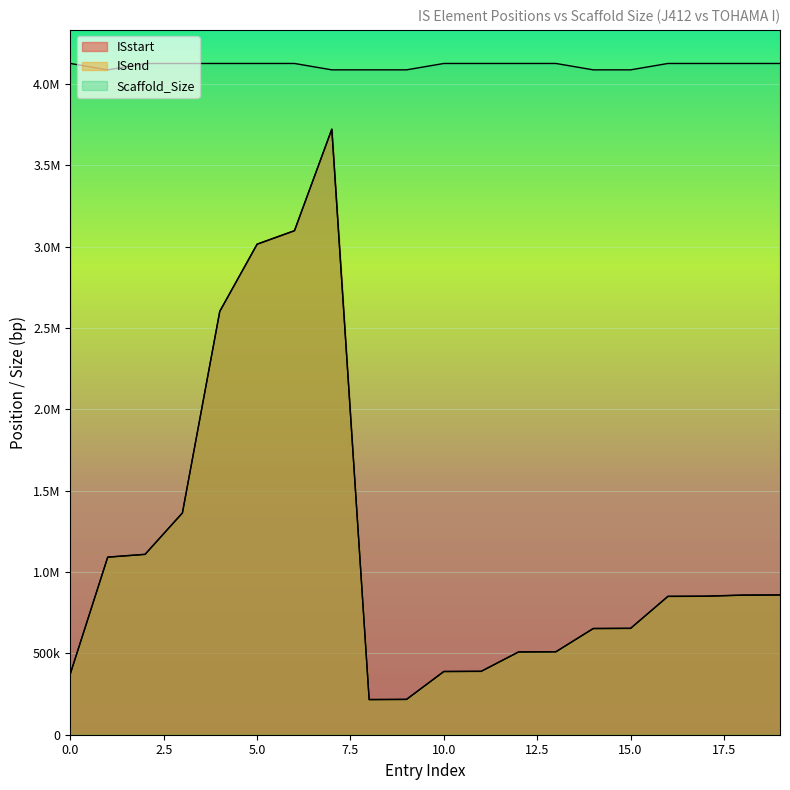

Count the Scaffold_Size values in the range 4086189 to 4125429.

20